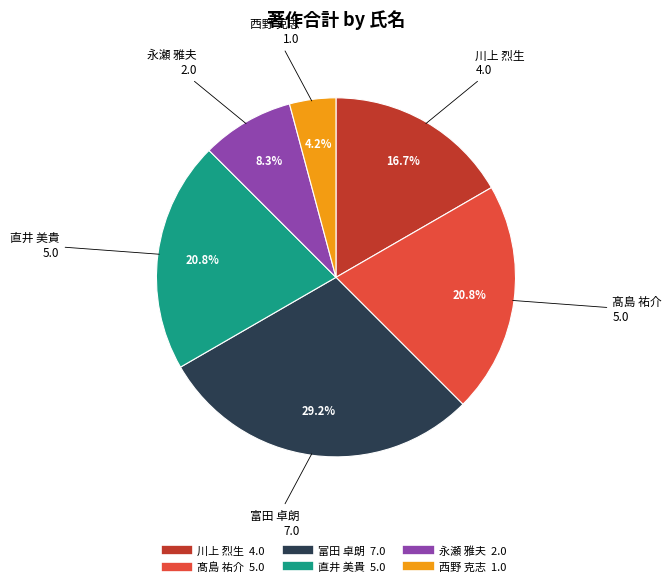

Which category has the biggest portion of the pie?

富田 卓朗